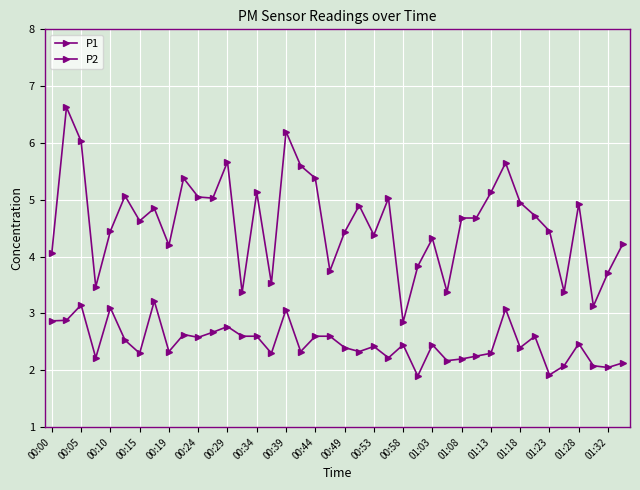

Is this an area chart (filled region under the line)?

No